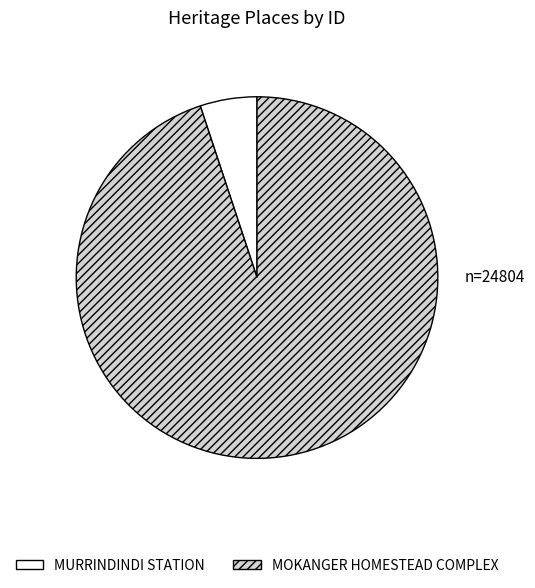

The MOKANGER HOMESTEAD COMPLEX slice represents 99% of the pie. True or false?

False